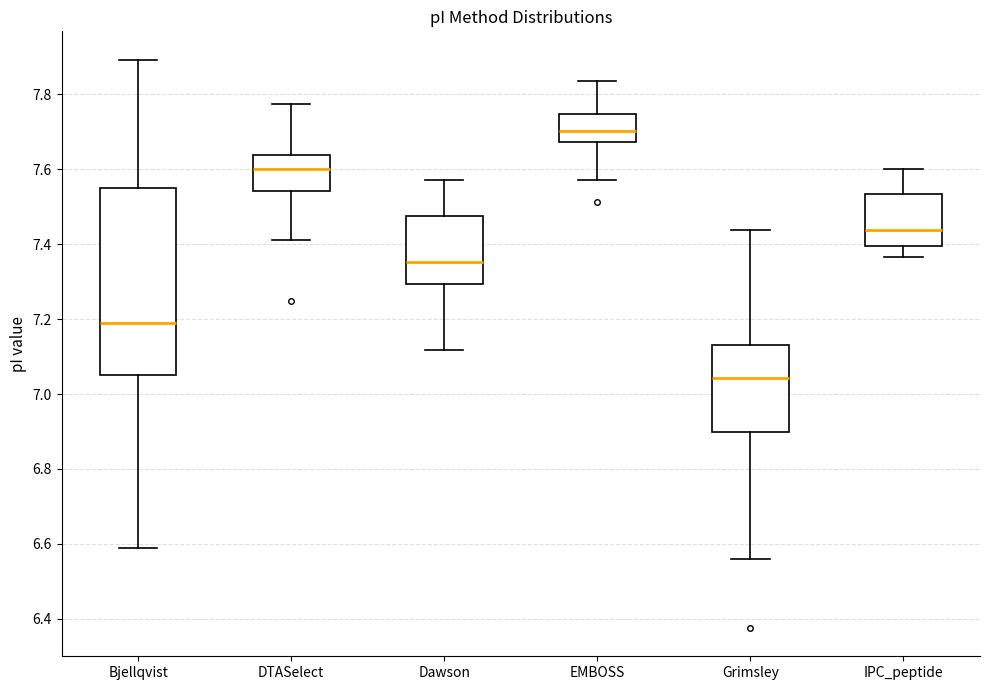

Comparing the boxes themselves (not the whiskers), which one is the tallest?

Bjellqvist